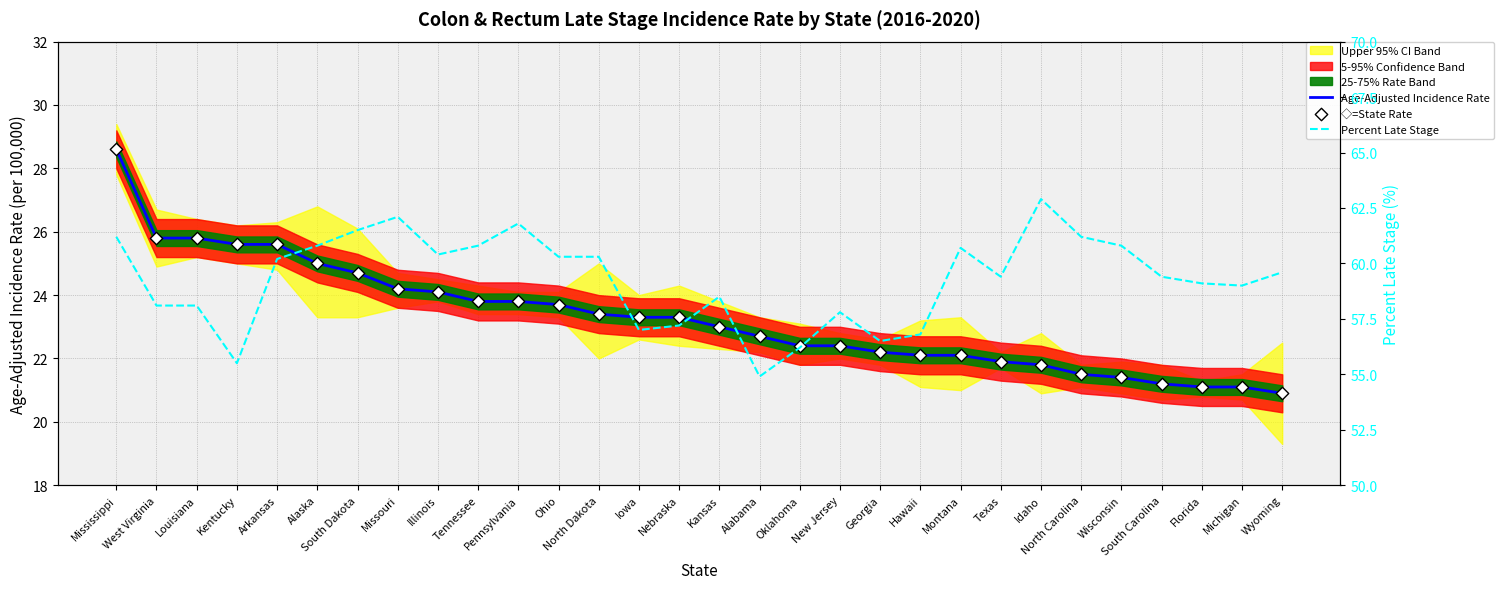

Is the value of Percent Late Stage at Texas greater than the value of Age-Adjusted Incidence Rate at South Carolina?

Yes